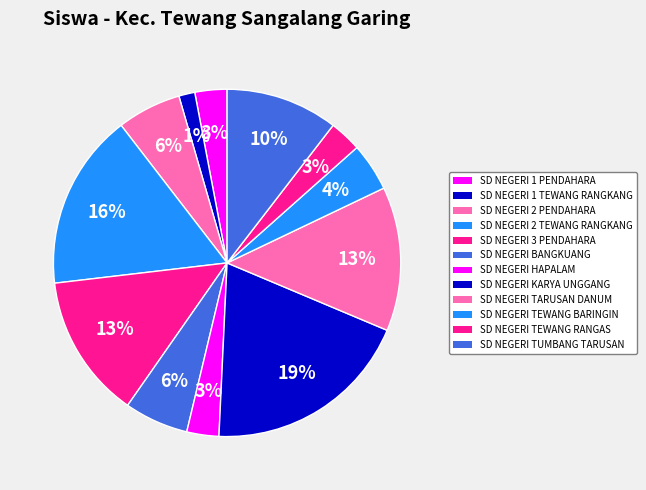

Count the number of slices in the pie.

12